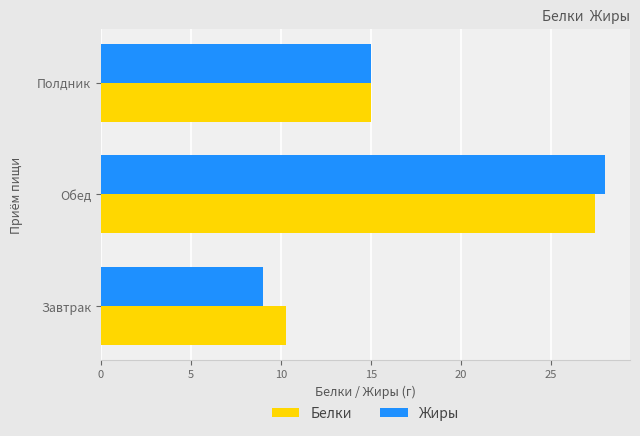

What is the sum of all Белки values?

52.8